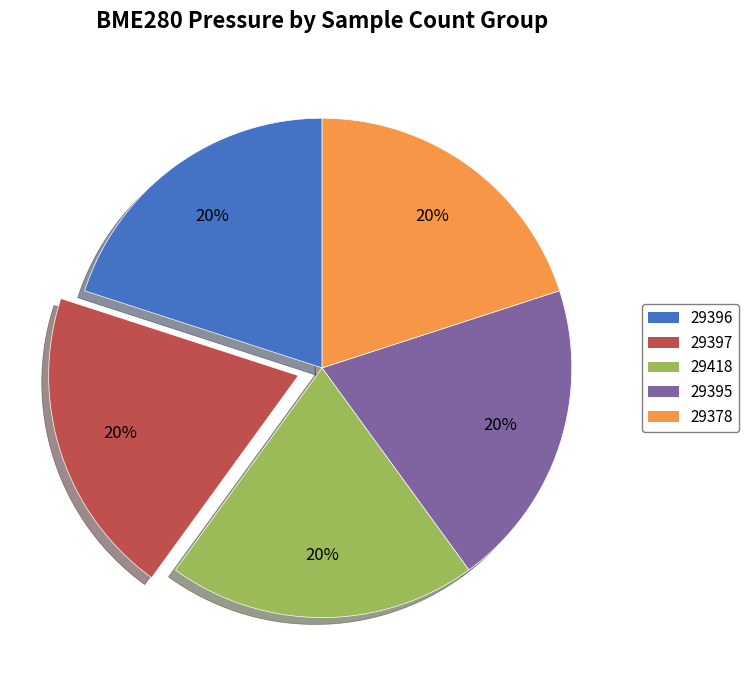

The 29395 slice represents 20% of the pie. True or false?

True